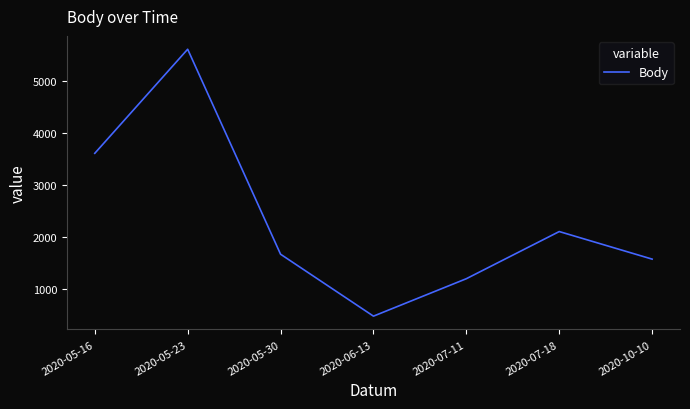

What is the sum of the values at 2020-05-16 and 2020-05-23?

9207